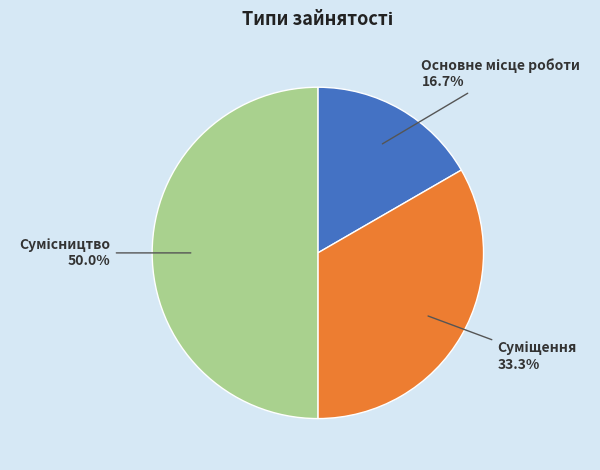

What percentage do Суміщення and Основне місце роботи together represent?

50.0%